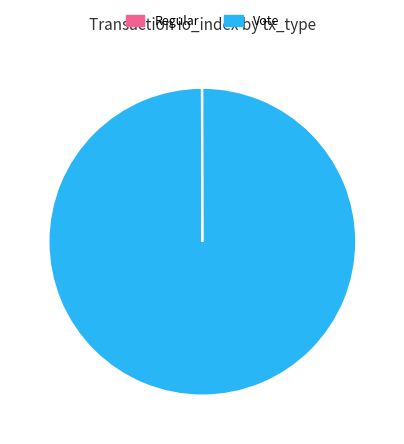

Is it true that Vote is 100% of the pie?

True